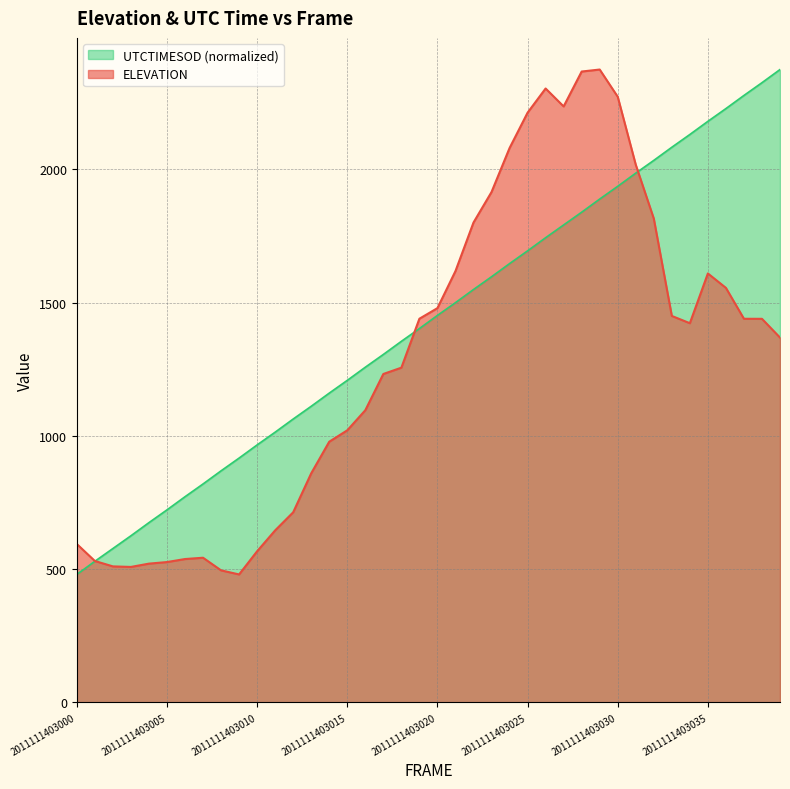

Rank the series by their average value, from highest to lowest.

UTCTIMESOD (normalized), ELEVATION